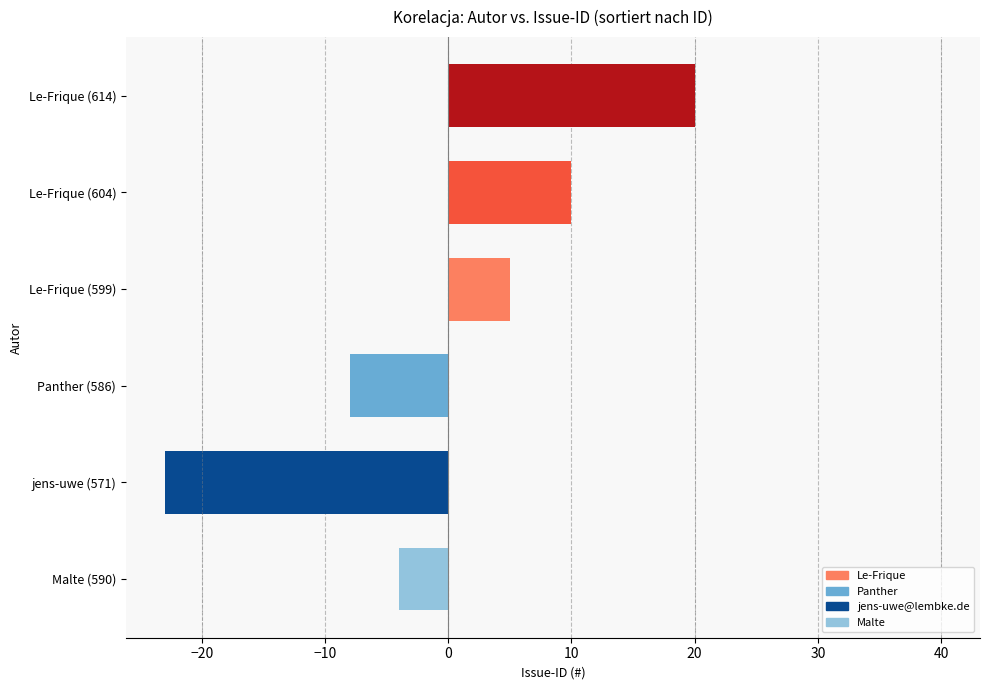

Does the chart contain any negative values?

Yes